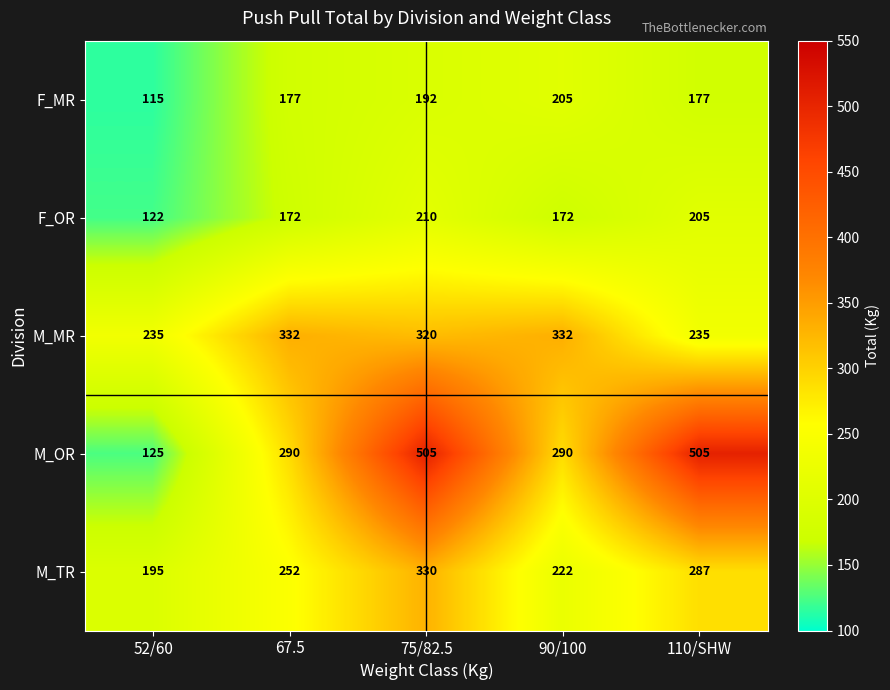

Which series changed the most between 52/60 and 67.5?

M_OR